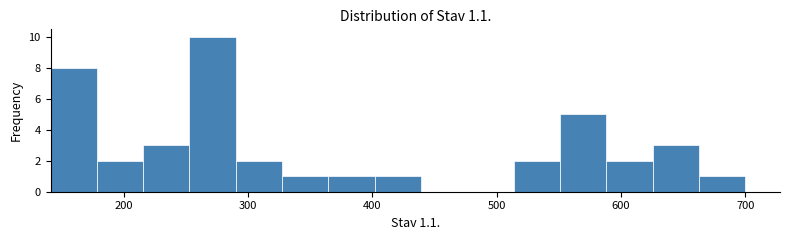

Around what value on the x-axis is the tallest bar? Give the approximate position of its centre, as read against the axis.

270